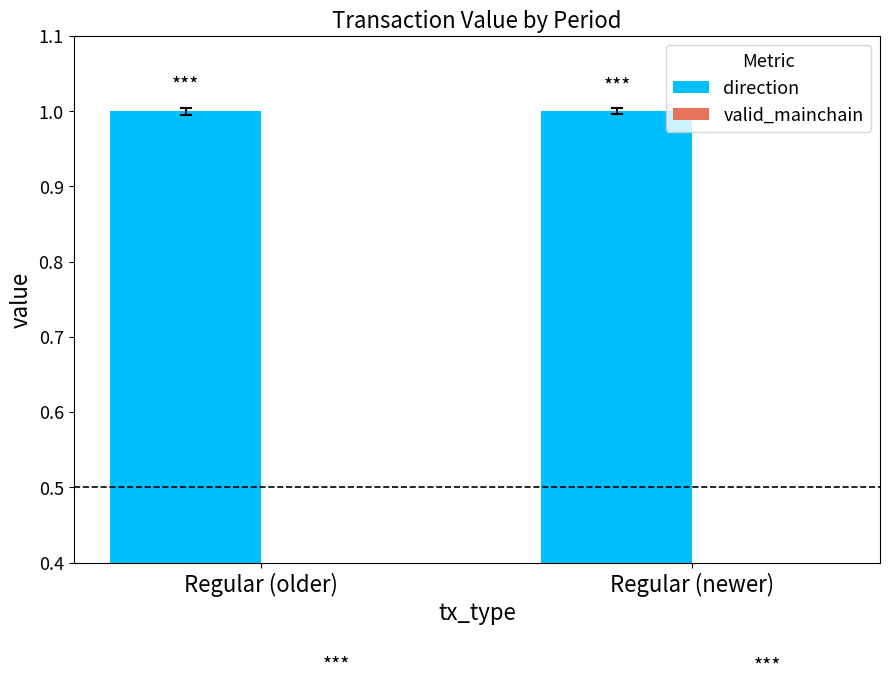

At how many categories does at least one series exceed 0?

2